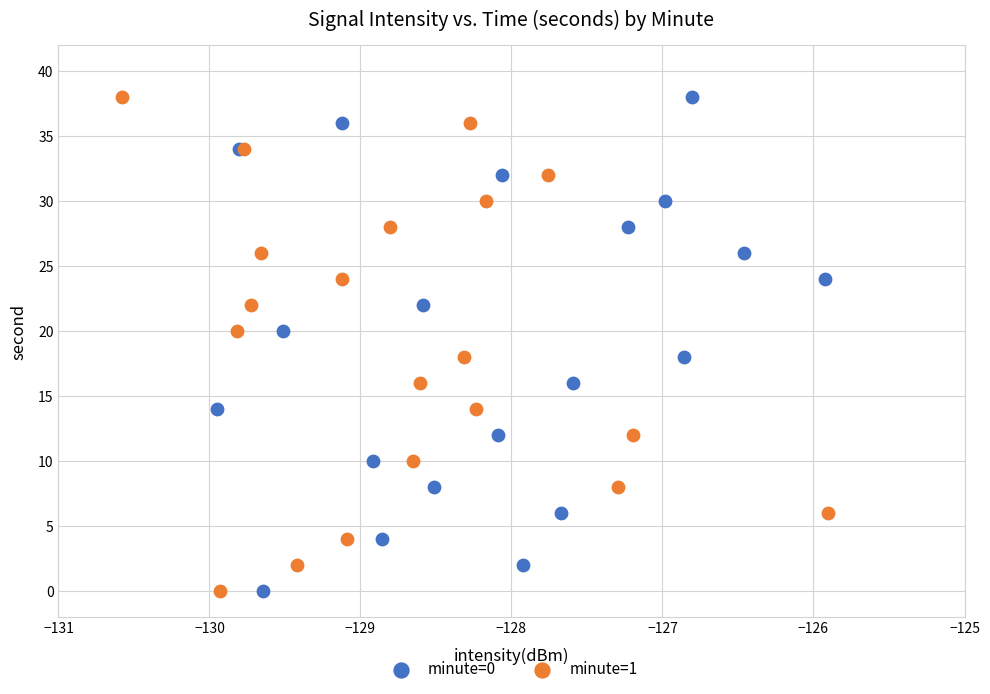

What are all the series names shown in the legend?

minute=0, minute=1